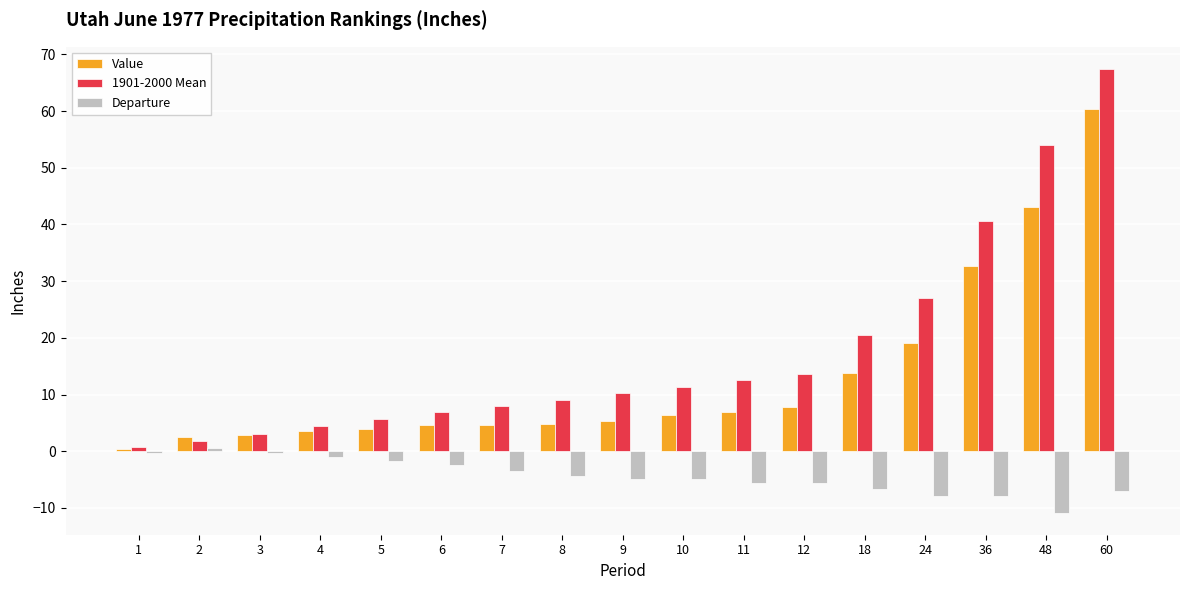

Which series has the largest total across all categories?

1901-2000 Mean